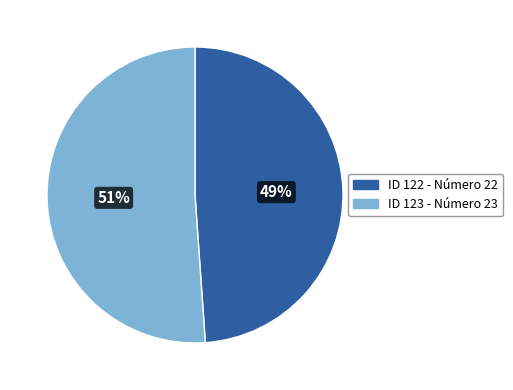

To the nearest percent, what percentage of the pie is ID 123 - Número 23?

51%